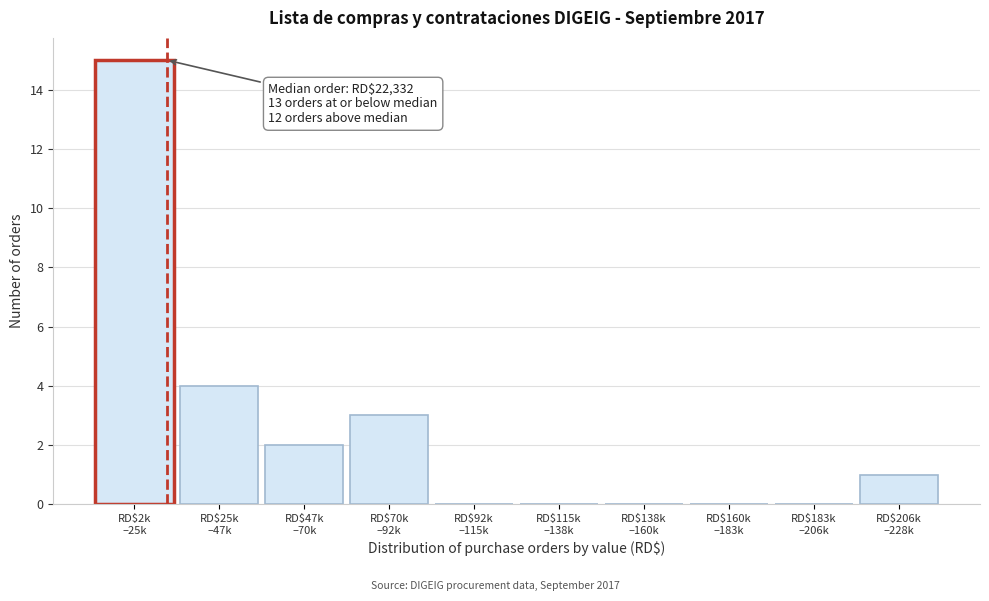

What is the greatest value displayed?

15